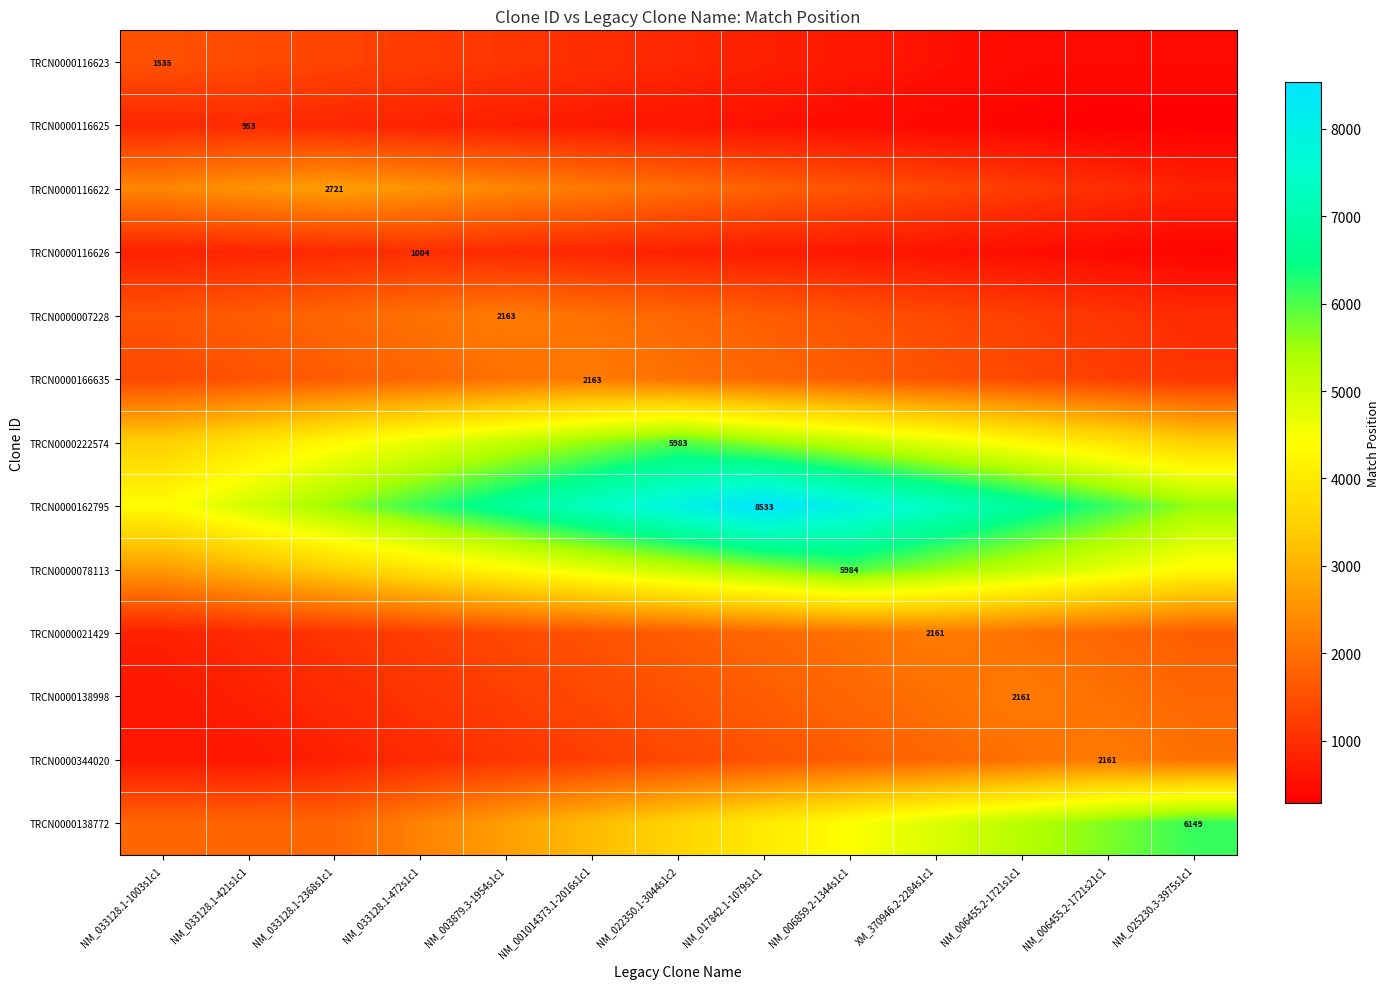

Rank the series at NM_033128.1-421s1c1 from highest to lowest value.

TRCN0000162795, TRCN0000222574, TRCN0000078113, TRCN0000116622, TRCN0000138772, TRCN0000007228, TRCN0000166635, TRCN0000116623, TRCN0000116625, TRCN0000021429, TRCN0000116626, TRCN0000138998, TRCN0000344020